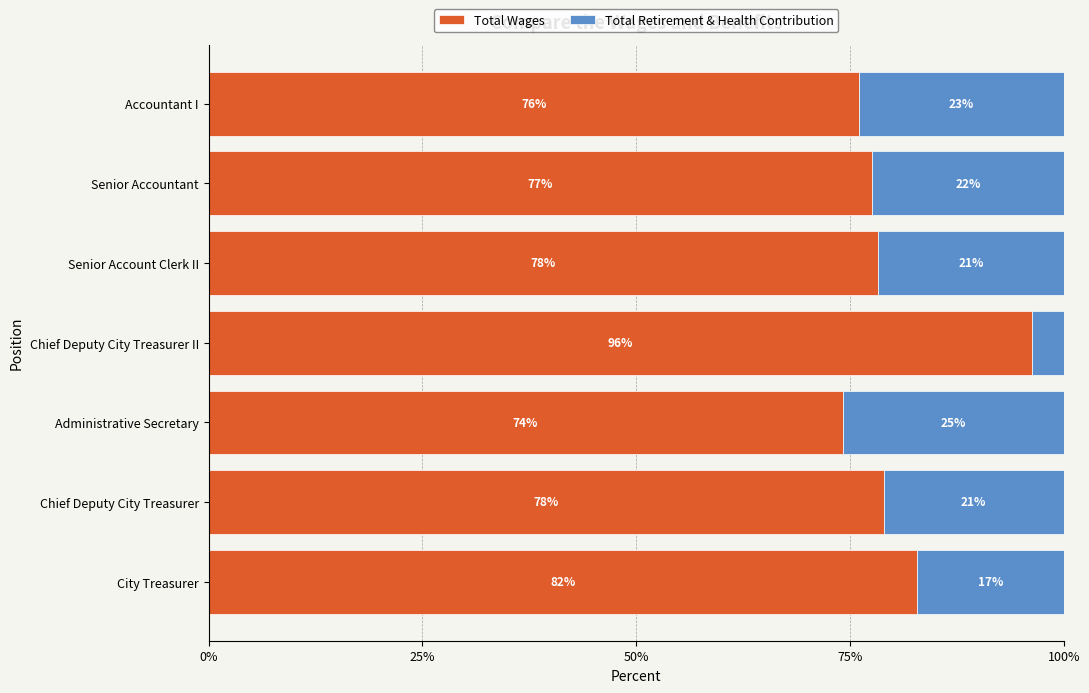

What is the approximate value of Total Wages at Chief Deputy City Treasurer II?

96.3